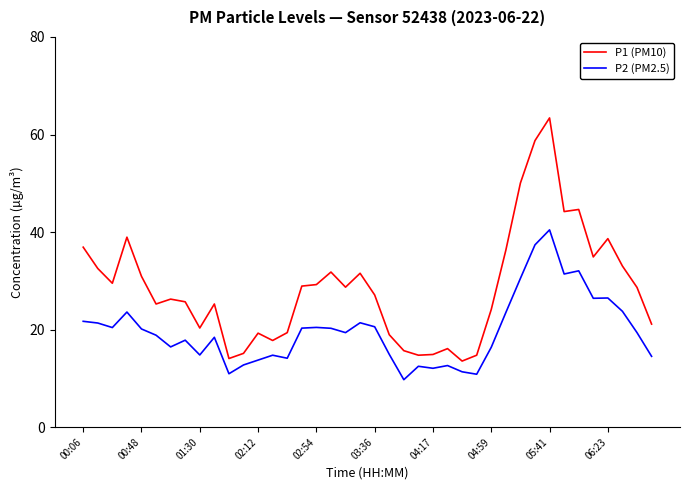

What is the highest value of the P1 (PM10) series?

63.4